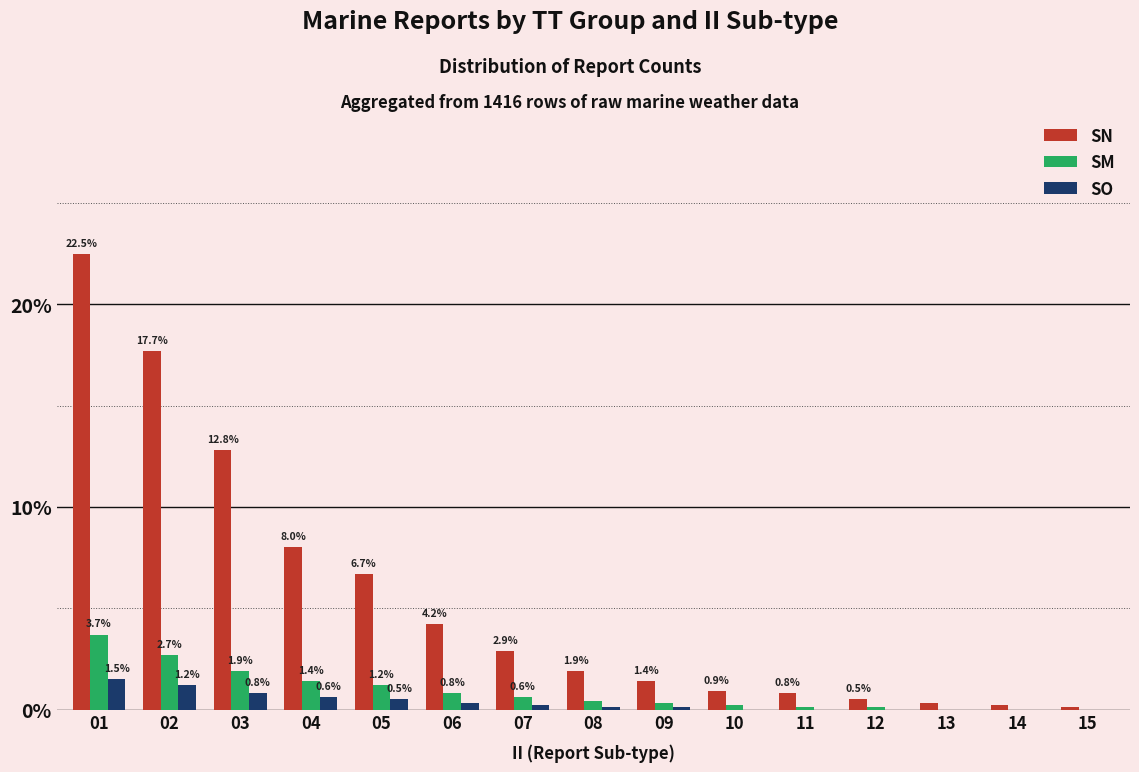

What is the total value across all series at 08?

2.4